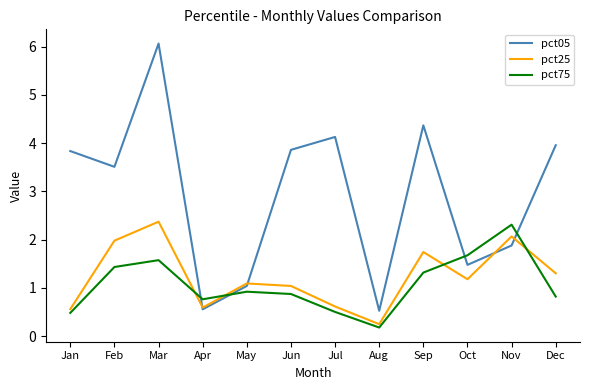

The value of pct25 at Apr is 0.9. True or false?

False